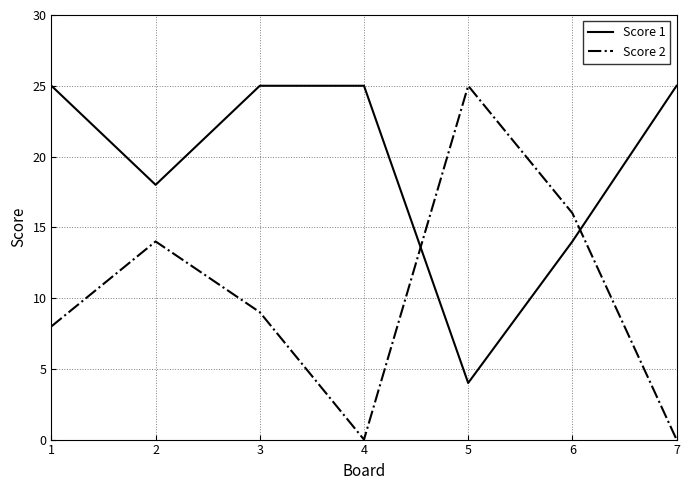

Reading left to right, extract all data points from this chart.

Score 1: 25	18	25	25	4	14	25
Score 2: 8	14	9	0	25	16	0